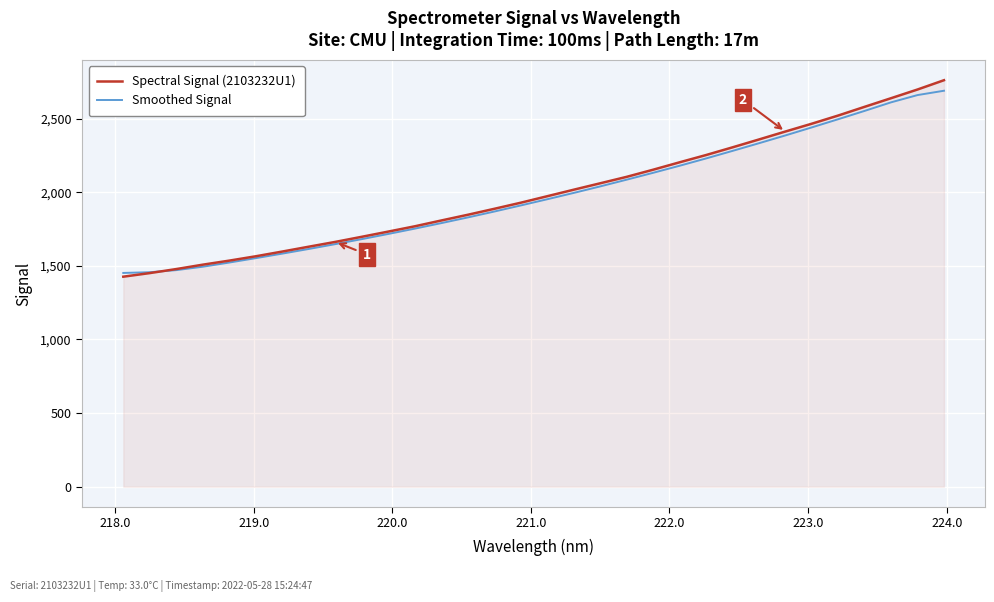

Which series has the largest range (max minus min)?

Spectral Signal (2103232U1)